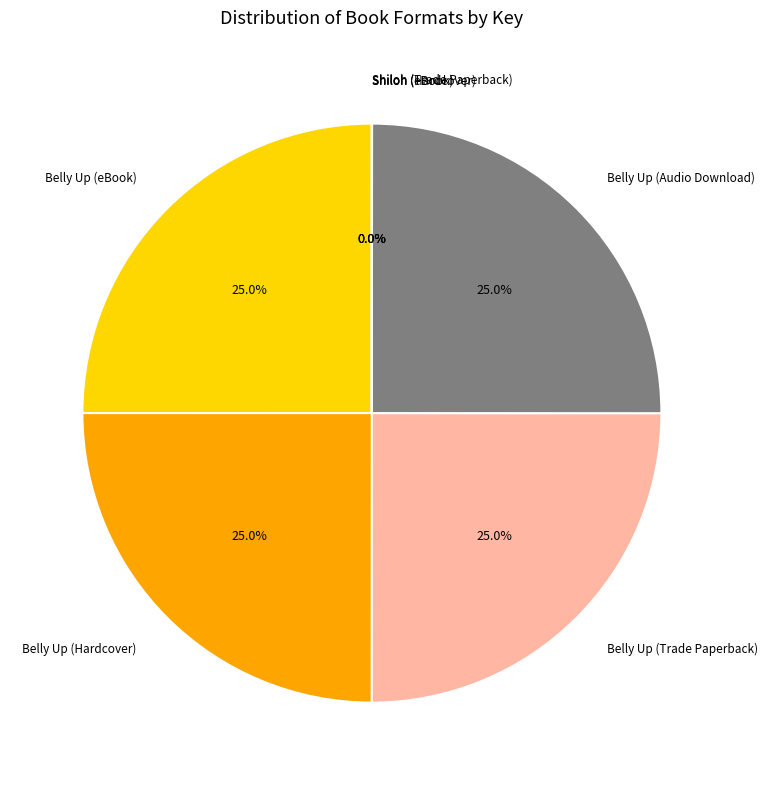

Which category has the biggest portion of the pie?

Belly Up (eBook)